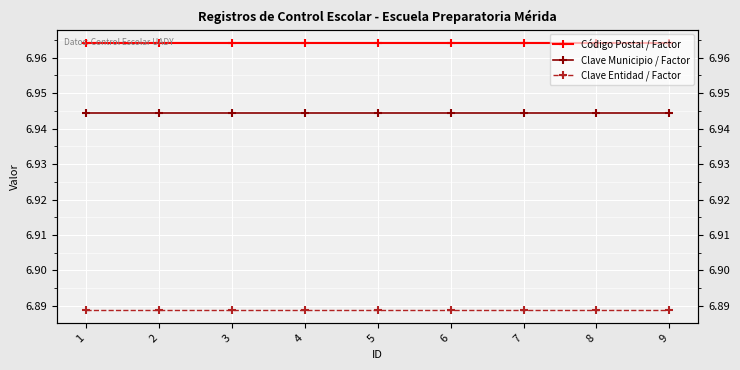

What is the minimum value shown in the chart?

6.9